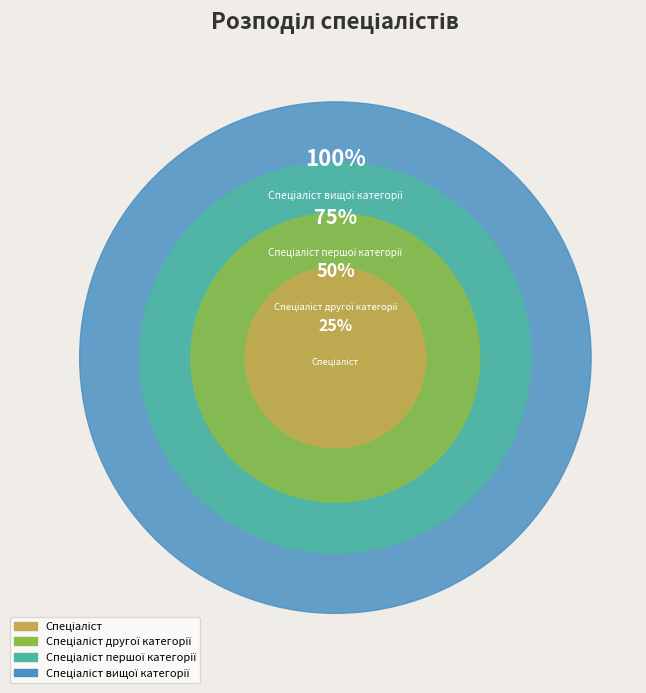

Which slice is the largest?

Спеціаліст вищої категорії